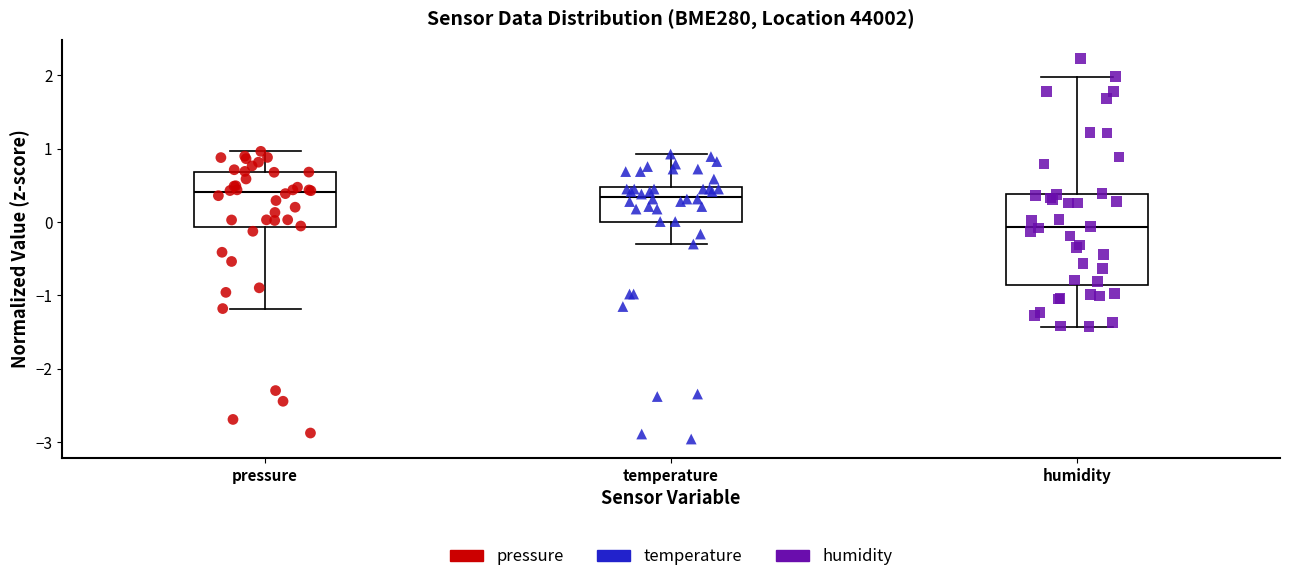

Which box's median line is the lowest?

humidity